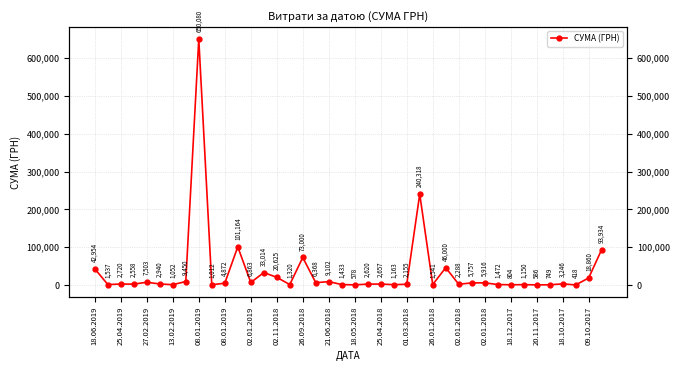

True or false: there are more than 1 points higher than both neighbors.

True